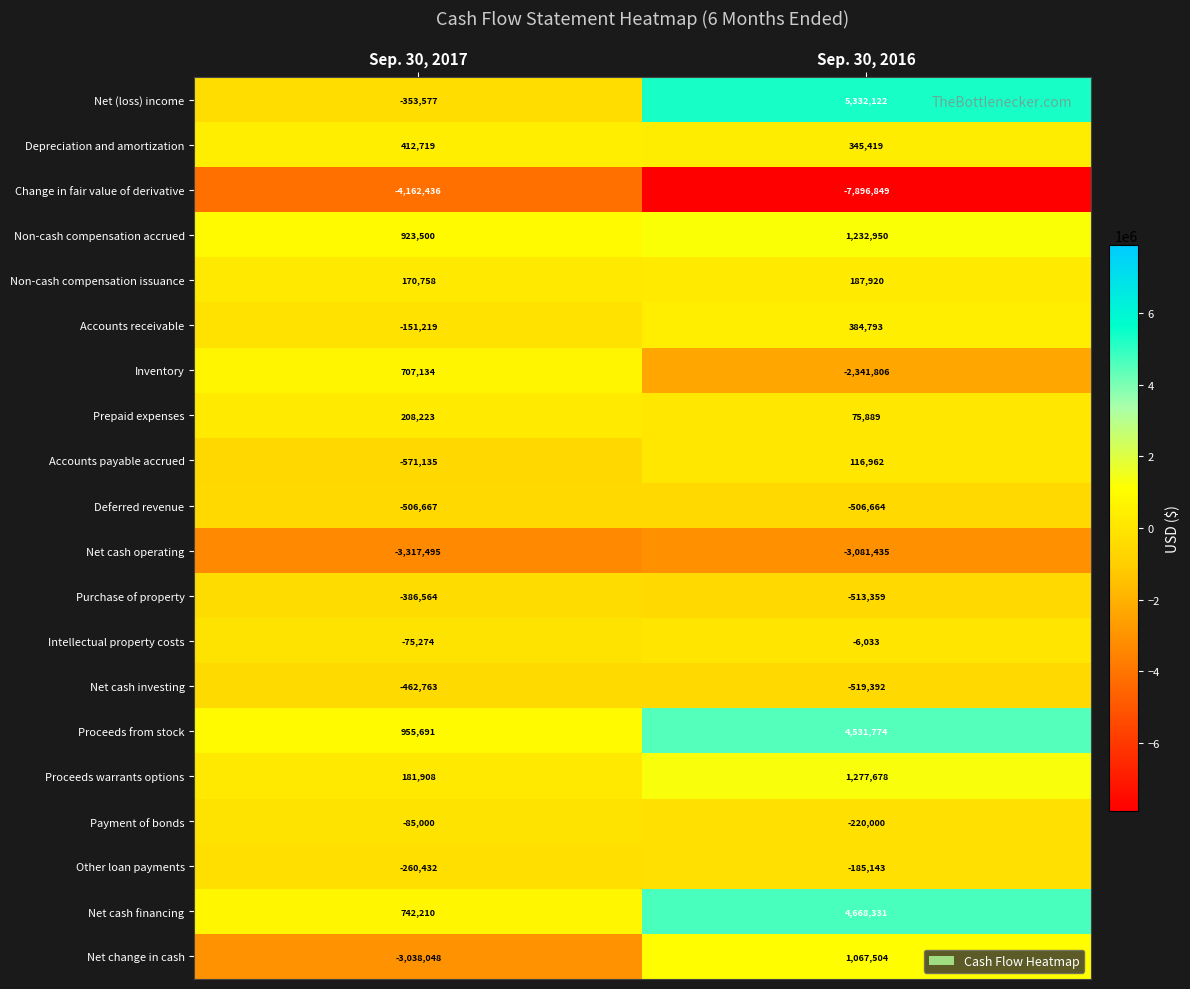

The value of Other loan payments at Sep. 30, 2017 is -106366. True or false?

False